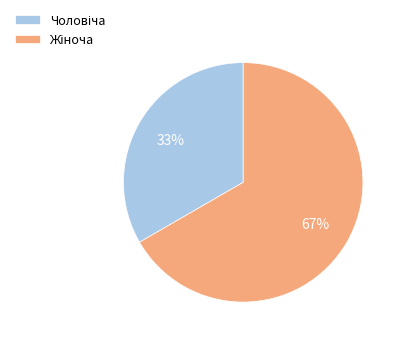

Is there any slice that represents more than half of the pie?

Yes